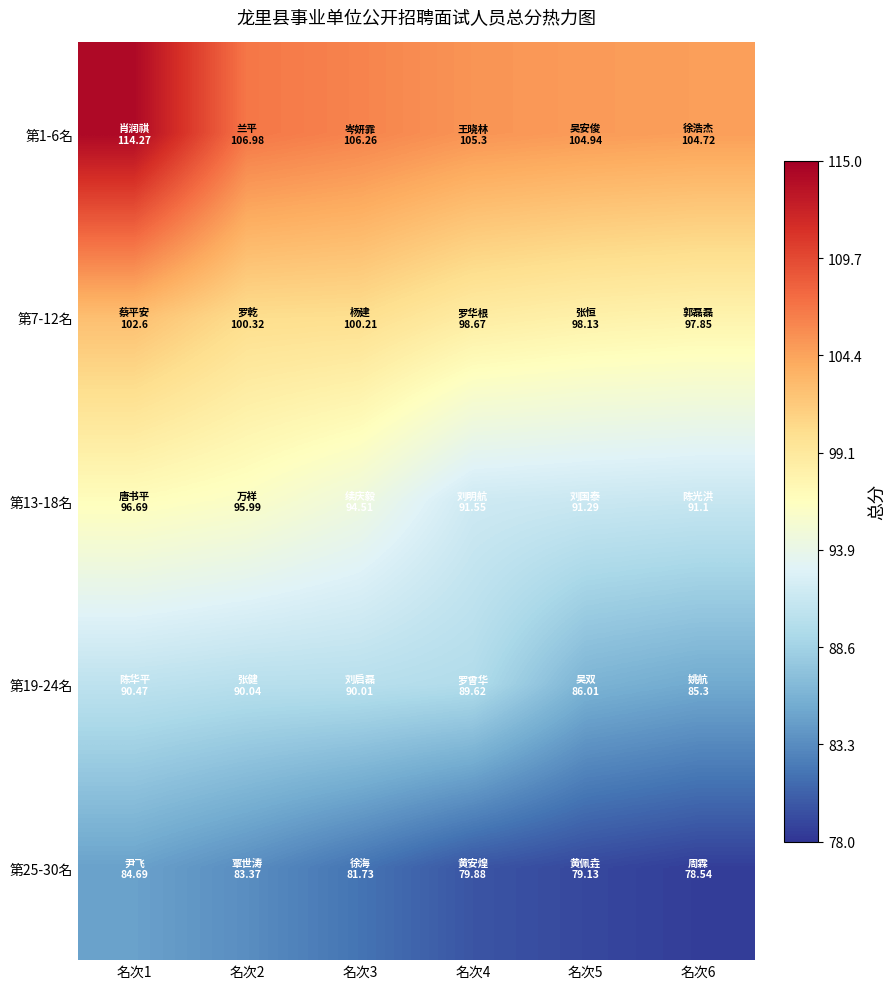

Which series has the largest range (max minus min)?

第1-6名